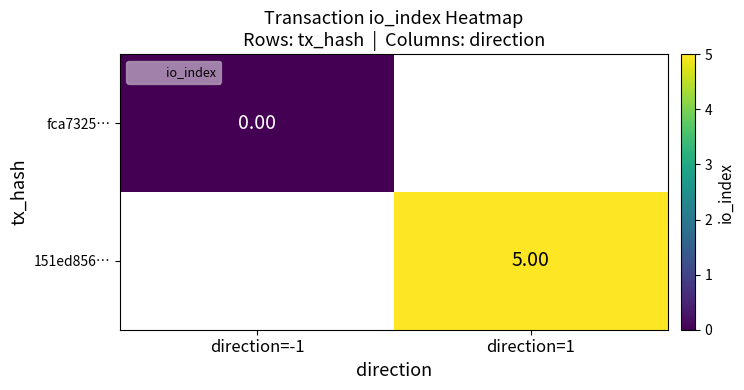

Rank the series by their average value, from lowest to highest.

fca7325…, 151ed856…